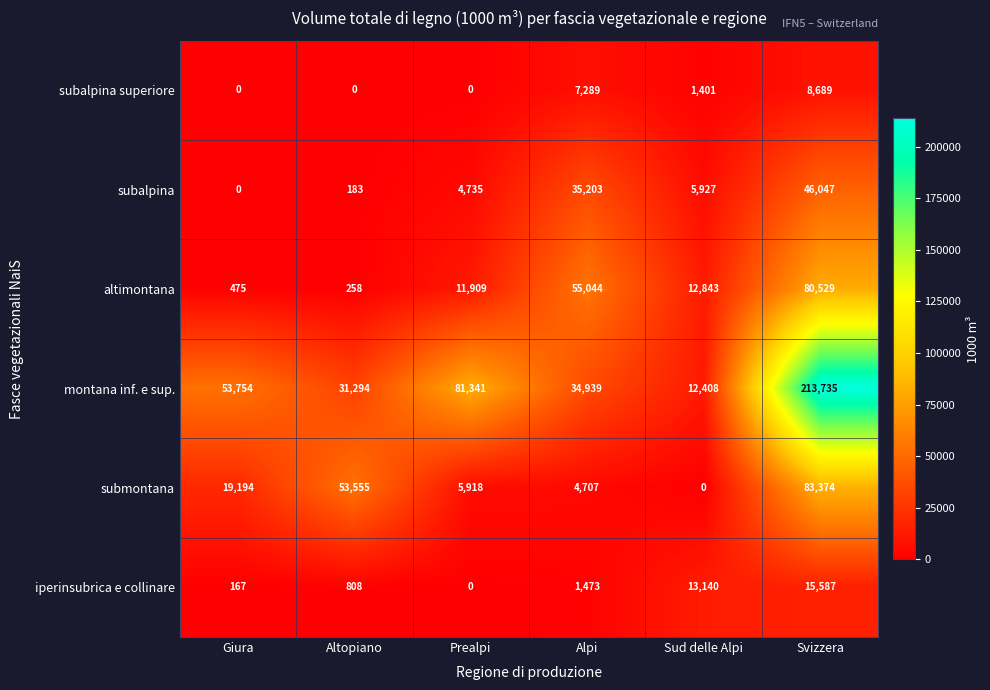

True or false: subalpina has a value of 5927 at Sud delle Alpi.

True